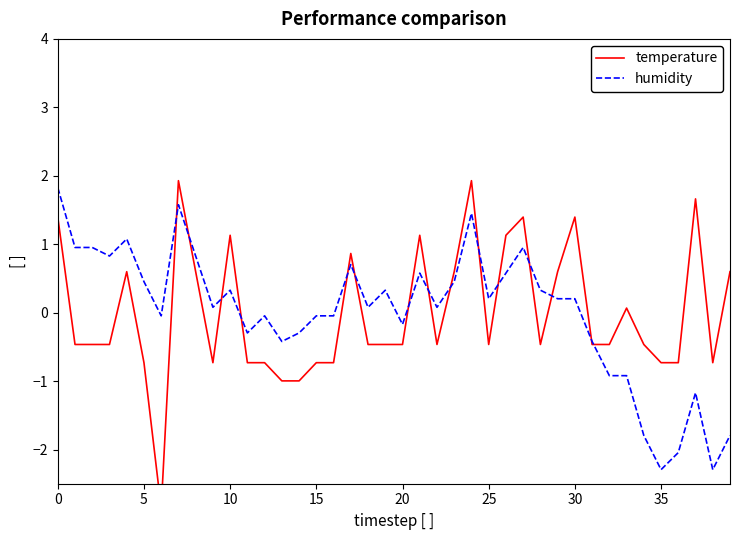

How many intersections are there between humidity and temperature?

15